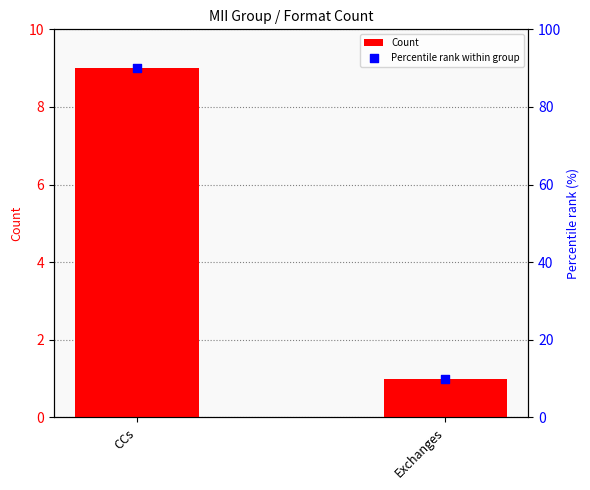

At how many categories does at least one series exceed 2?

2